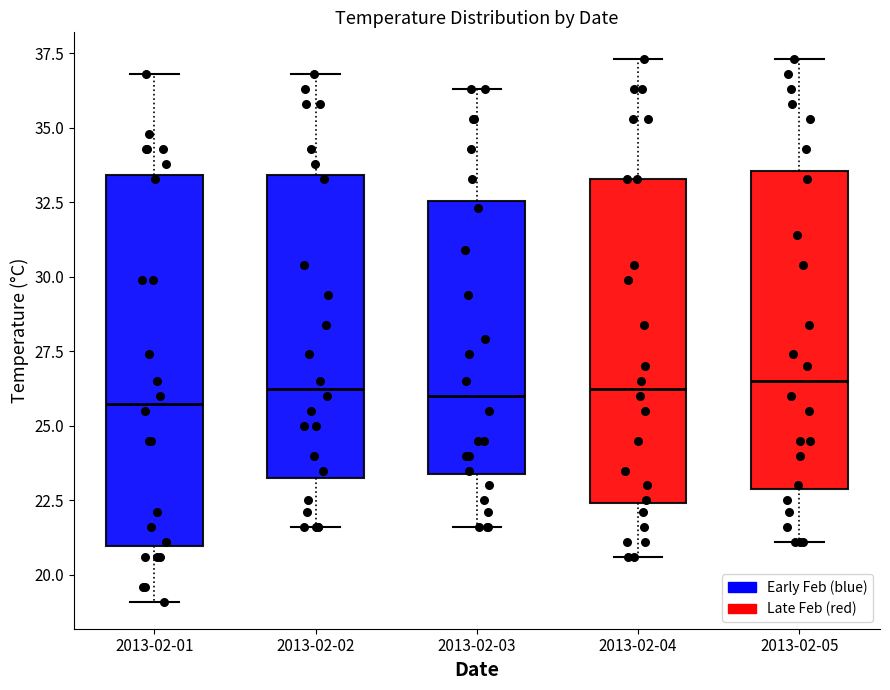

Reading left to right, transcribe this box plot: for each box, give where its median line is, the range the box spans, and where its two whiskers end, as read against the y-axis. The values are not printed on the chart, so give them approximately, as read against the axis.

2013-02-01: median 26.0, box 21.0 to 33.5, whiskers 19.0 to 37.0
2013-02-02: median 26.5, box 23.5 to 33.5, whiskers 21.5 to 37.0
2013-02-03: median 26.0, box 23.5 to 32.5, whiskers 21.5 to 36.5
2013-02-04: median 26.5, box 22.5 to 33.5, whiskers 20.5 to 37.5
2013-02-05: median 26.5, box 23.0 to 33.5, whiskers 21.0 to 37.5